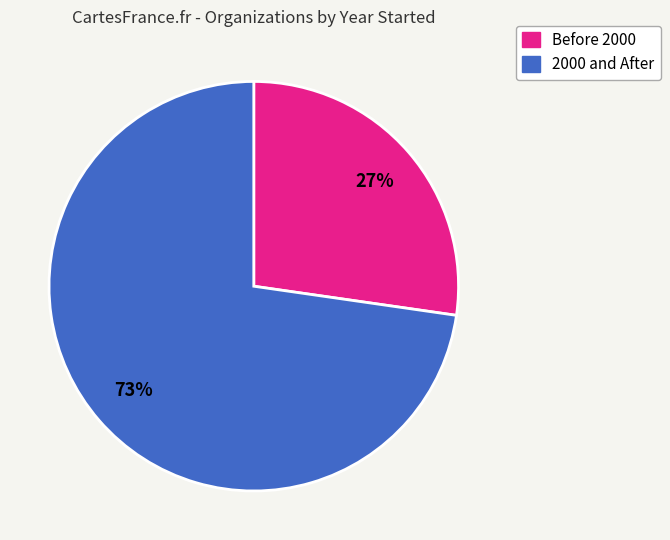

To the nearest percent, what is the average slice percentage?

50%